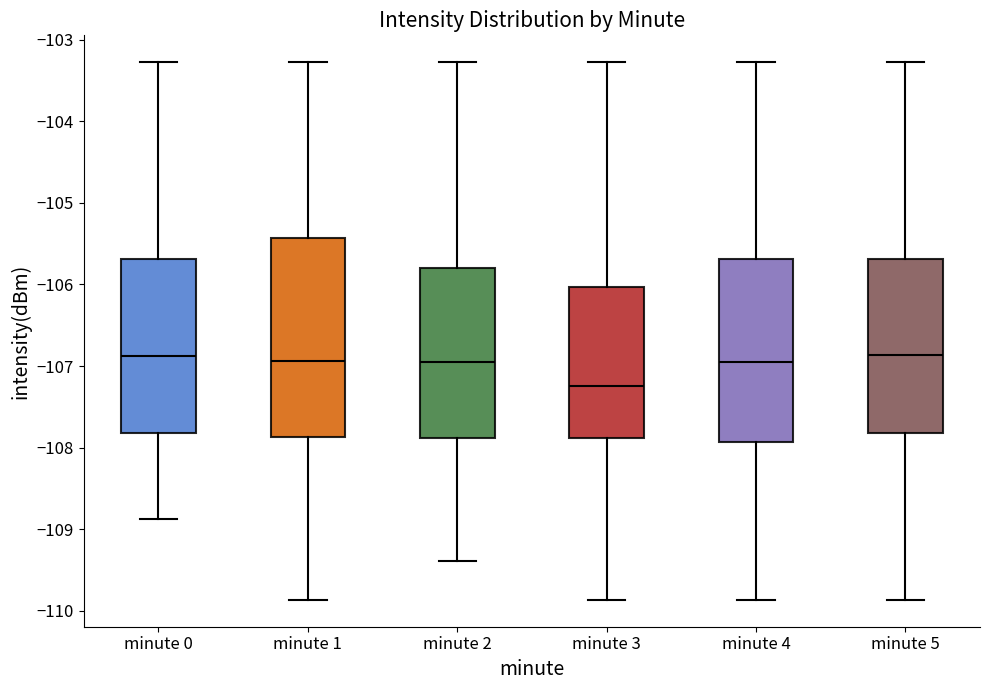

Reading left to right, transcribe this box plot: for each box, give where its median line is, the range the box spans, and where its two whiskers end, as read against the y-axis. The values are not printed on the chart, so give them approximately, as read against the axis.

minute 0: median -106.9, box -107.8 to -105.7, whiskers -108.9 to -103.3
minute 1: median -106.9, box -107.9 to -105.4, whiskers -109.9 to -103.3
minute 2: median -107.0, box -107.9 to -105.8, whiskers -109.4 to -103.3
minute 3: median -107.2, box -107.9 to -106.0, whiskers -109.9 to -103.3
minute 4: median -107.0, box -107.9 to -105.7, whiskers -109.9 to -103.3
minute 5: median -106.9, box -107.8 to -105.7, whiskers -109.9 to -103.3